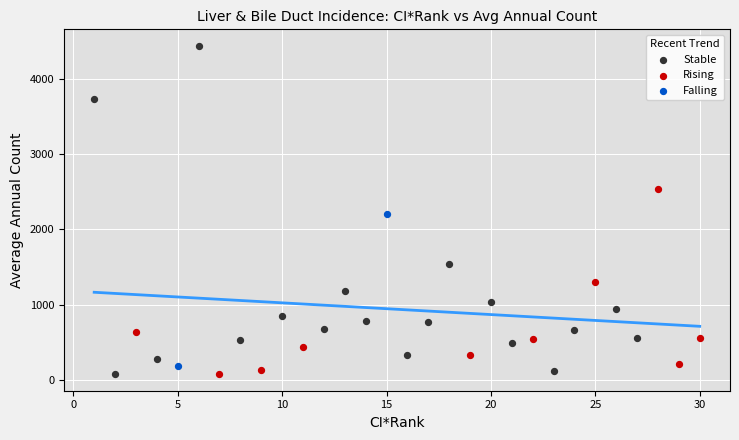

What are all the series names shown in the legend?

Stable, Rising, Falling